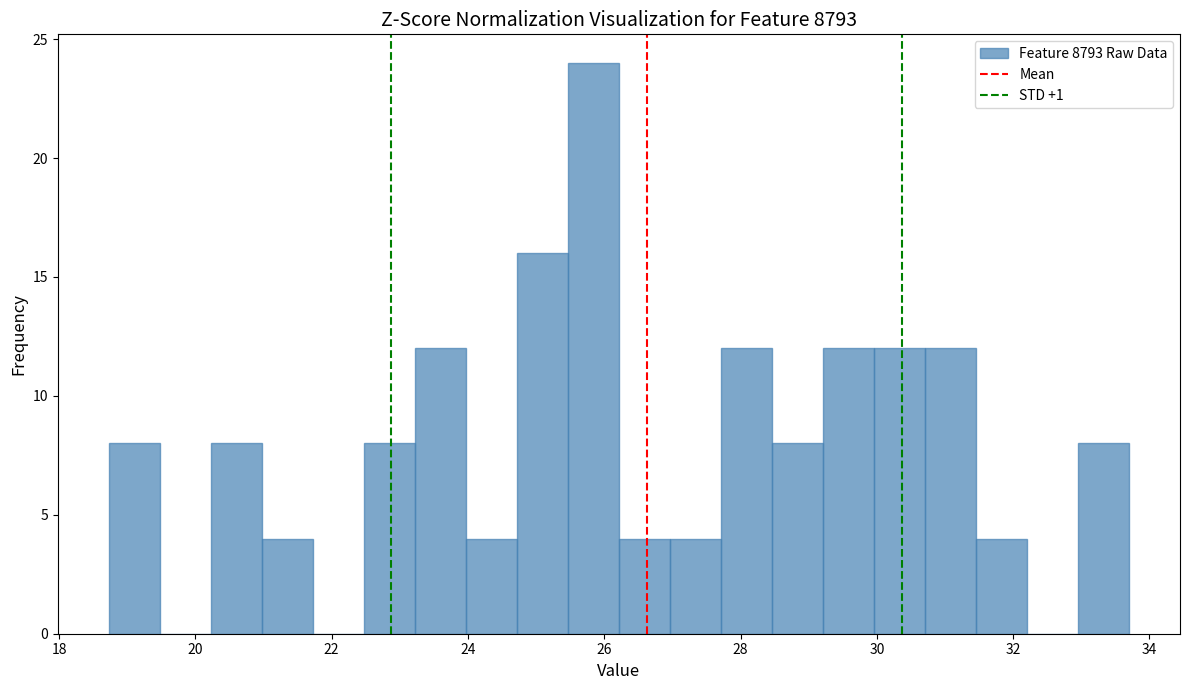

Around what value on the x-axis is the tallest bar? Give the approximate position of its centre, as read against the axis.

25.8